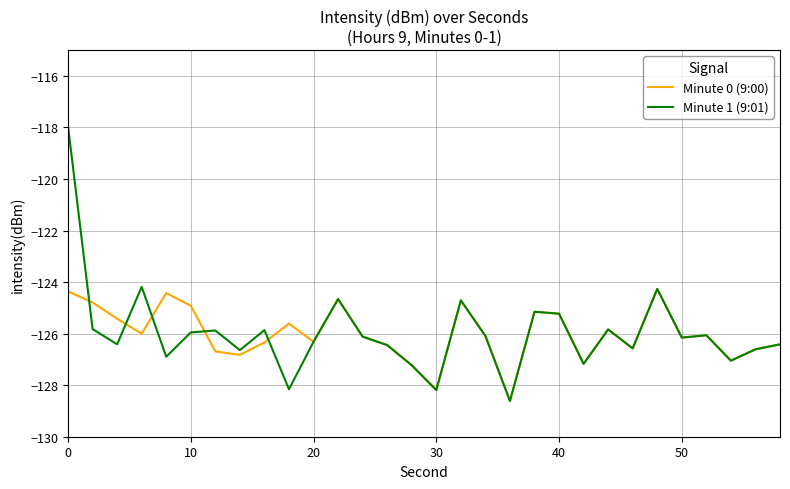

What is the greatest value displayed?

-118.0